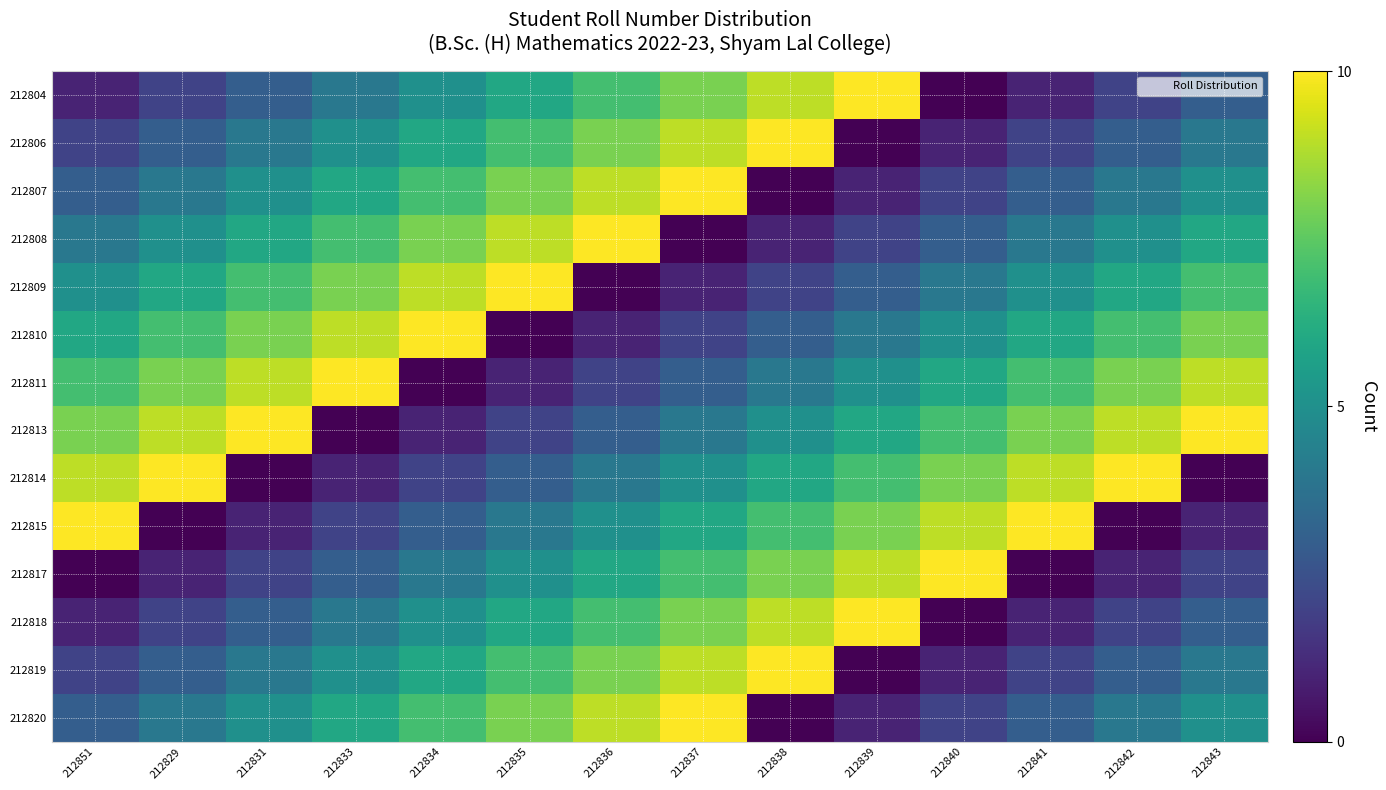

Reading left to right, what are all the values shown in this chart?

212804: 212851=1	212829=2	212831=3	212833=4	212834=5	212835=6	212836=7	212837=8	212838=9	212839=10	212840=0	212841=1	212842=2	212843=3
212806: 212851=2	212829=3	212831=4	212833=5	212834=6	212835=7	212836=8	212837=9	212838=10	212839=0	212840=1	212841=2	212842=3	212843=4
212807: 212851=3	212829=4	212831=5	212833=6	212834=7	212835=8	212836=9	212837=10	212838=0	212839=1	212840=2	212841=3	212842=4	212843=5
212808: 212851=4	212829=5	212831=6	212833=7	212834=8	212835=9	212836=10	212837=0	212838=1	212839=2	212840=3	212841=4	212842=5	212843=6
212809: 212851=5	212829=6	212831=7	212833=8	212834=9	212835=10	212836=0	212837=1	212838=2	212839=3	212840=4	212841=5	212842=6	212843=7
212810: 212851=6	212829=7	212831=8	212833=9	212834=10	212835=0	212836=1	212837=2	212838=3	212839=4	212840=5	212841=6	212842=7	212843=8
212811: 212851=7	212829=8	212831=9	212833=10	212834=0	212835=1	212836=2	212837=3	212838=4	212839=5	212840=6	212841=7	212842=8	212843=9
212813: 212851=8	212829=9	212831=10	212833=0	212834=1	212835=2	212836=3	212837=4	212838=5	212839=6	212840=7	212841=8	212842=9	212843=10
212814: 212851=9	212829=10	212831=0	212833=1	212834=2	212835=3	212836=4	212837=5	212838=6	212839=7	212840=8	212841=9	212842=10	212843=0
212815: 212851=10	212829=0	212831=1	212833=2	212834=3	212835=4	212836=5	212837=6	212838=7	212839=8	212840=9	212841=10	212842=0	212843=1
212817: 212851=0	212829=1	212831=2	212833=3	212834=4	212835=5	212836=6	212837=7	212838=8	212839=9	212840=10	212841=0	212842=1	212843=2
212818: 212851=1	212829=2	212831=3	212833=4	212834=5	212835=6	212836=7	212837=8	212838=9	212839=10	212840=0	212841=1	212842=2	212843=3
212819: 212851=2	212829=3	212831=4	212833=5	212834=6	212835=7	212836=8	212837=9	212838=10	212839=0	212840=1	212841=2	212842=3	212843=4
212820: 212851=3	212829=4	212831=5	212833=6	212834=7	212835=8	212836=9	212837=10	212838=0	212839=1	212840=2	212841=3	212842=4	212843=5